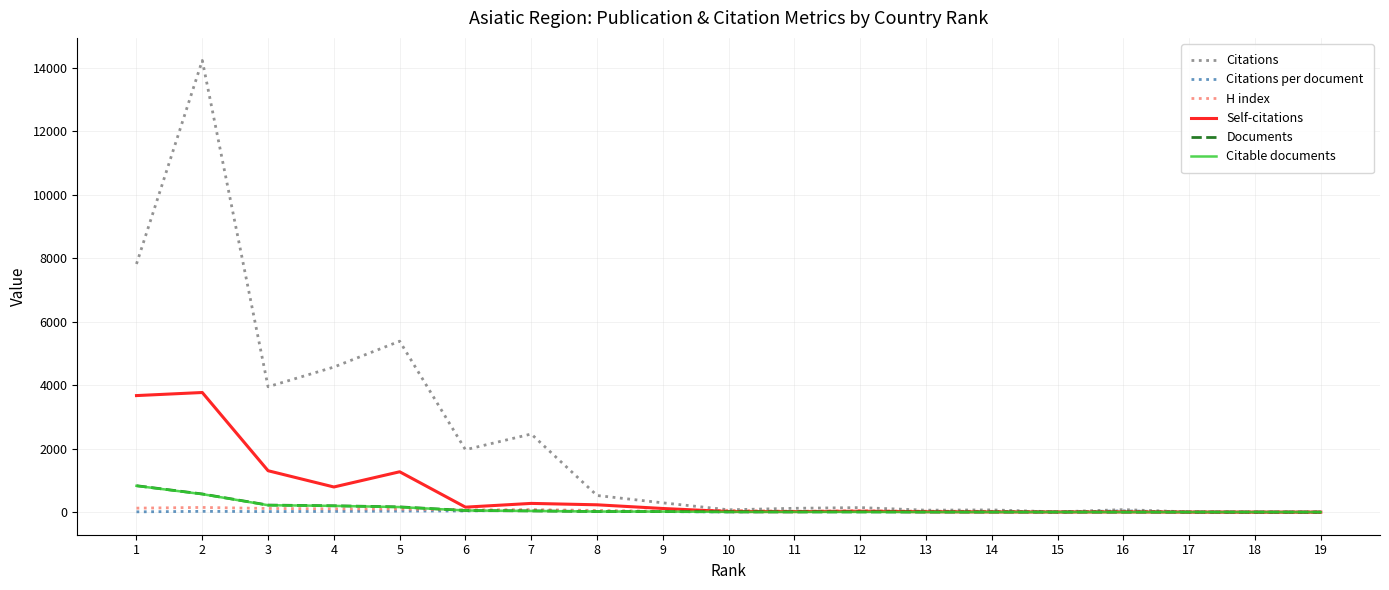

At which label does Citable documents first exceed 8?

1